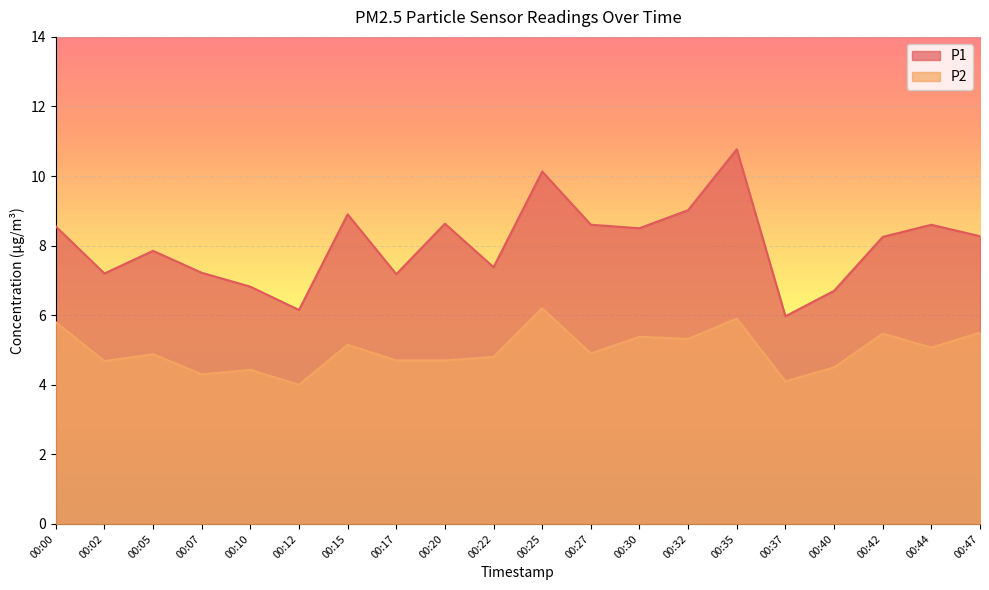

List the series in order of their overall mean, highest first.

P1, P2